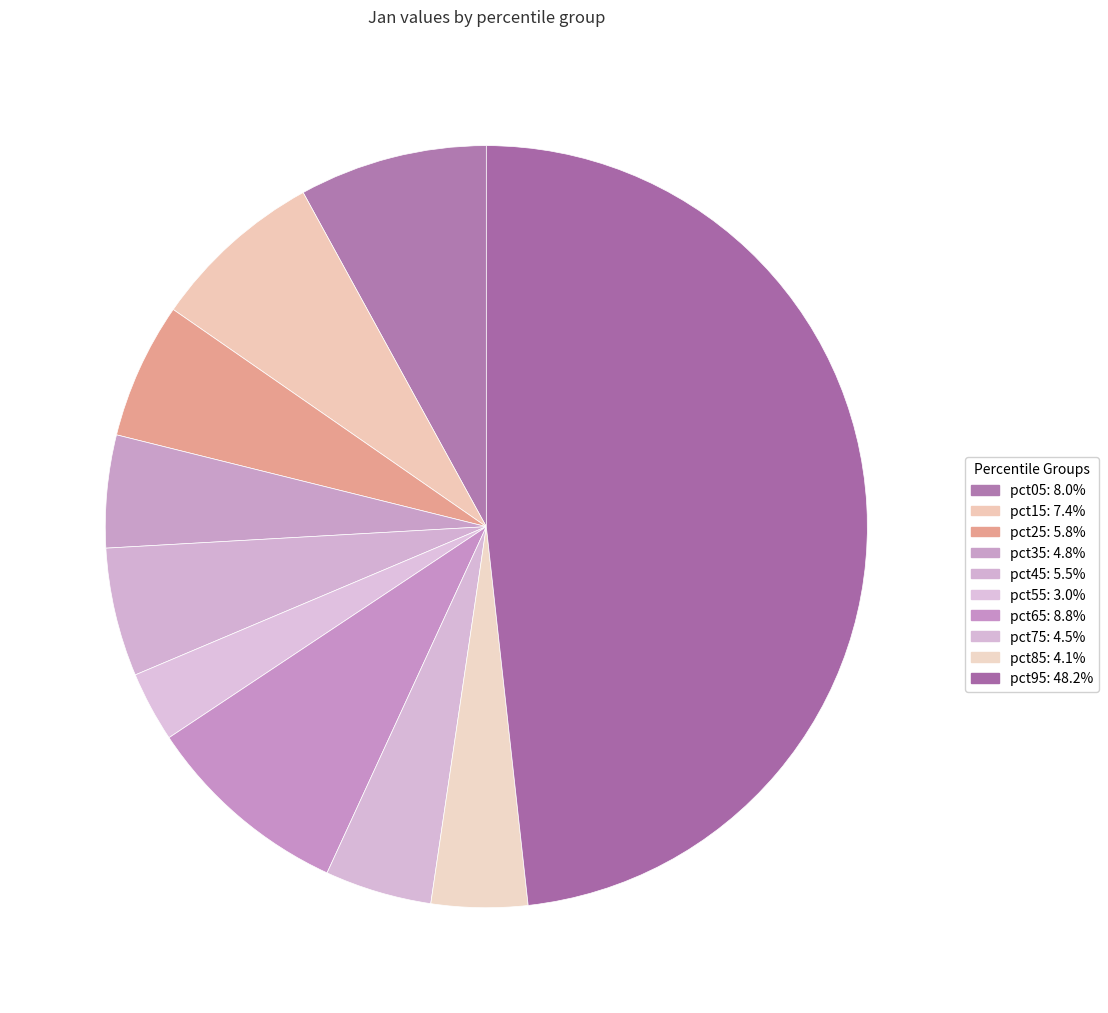

The pct95 slice represents 57% of the pie. True or false?

False